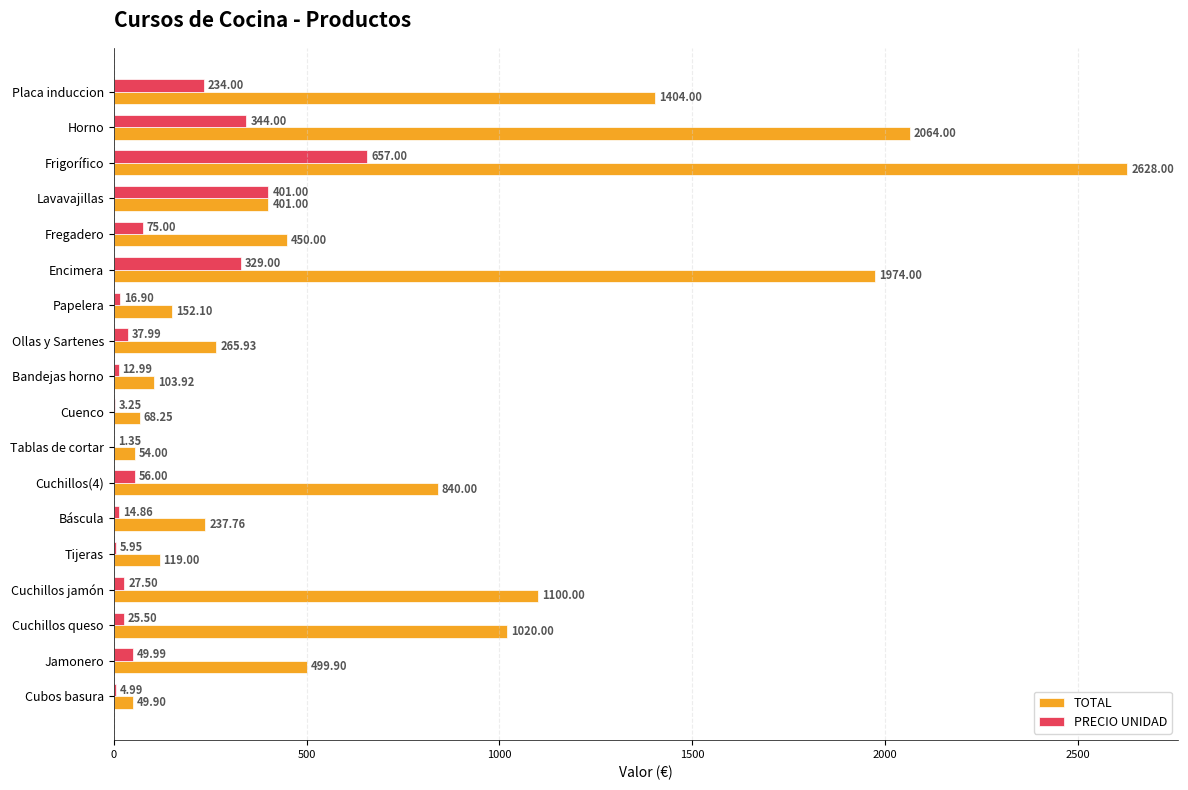

At which label does TOTAL reach its peak?

Frigorífico